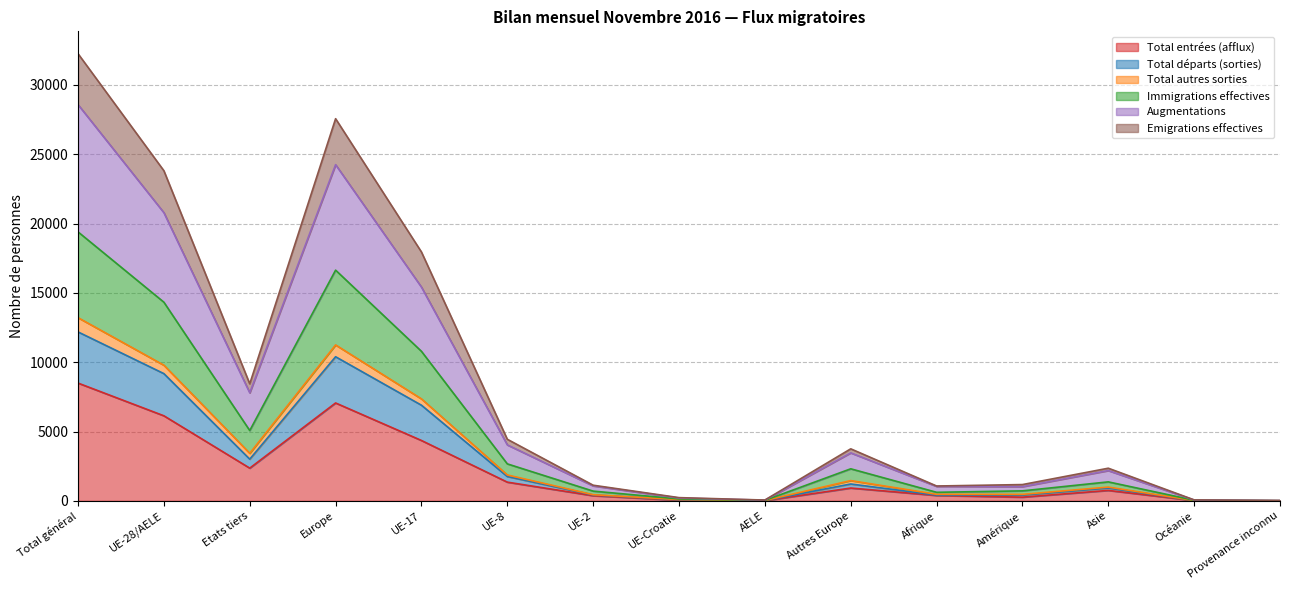

Does the chart have visible grid lines?

Yes